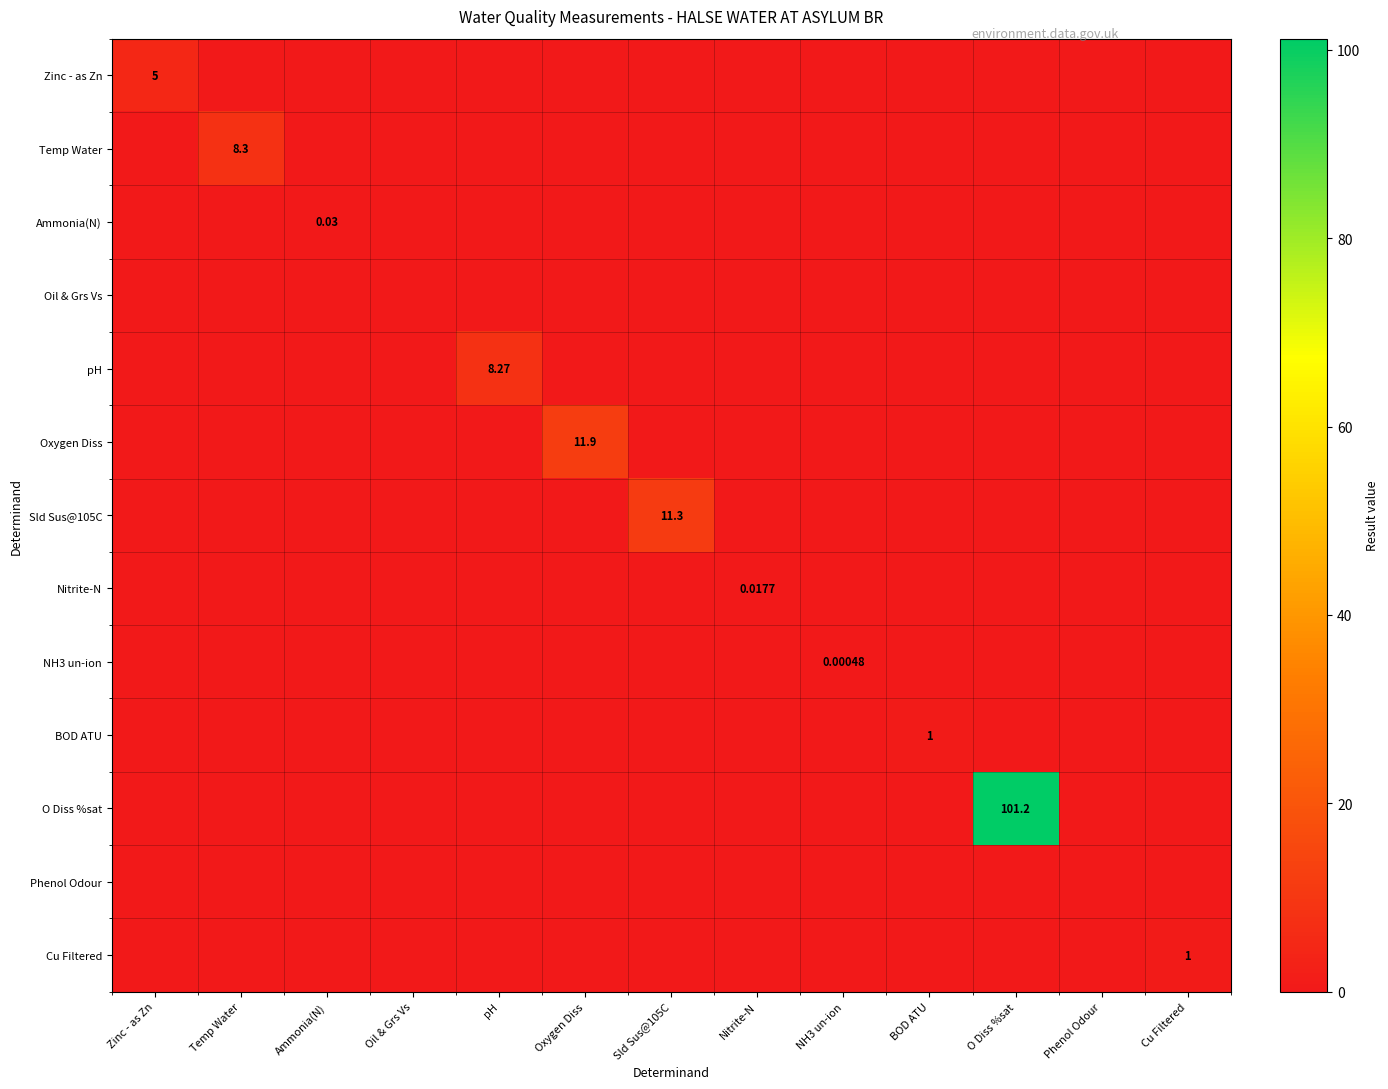

At which category does the chart reach its peak across all series?

O Diss %sat